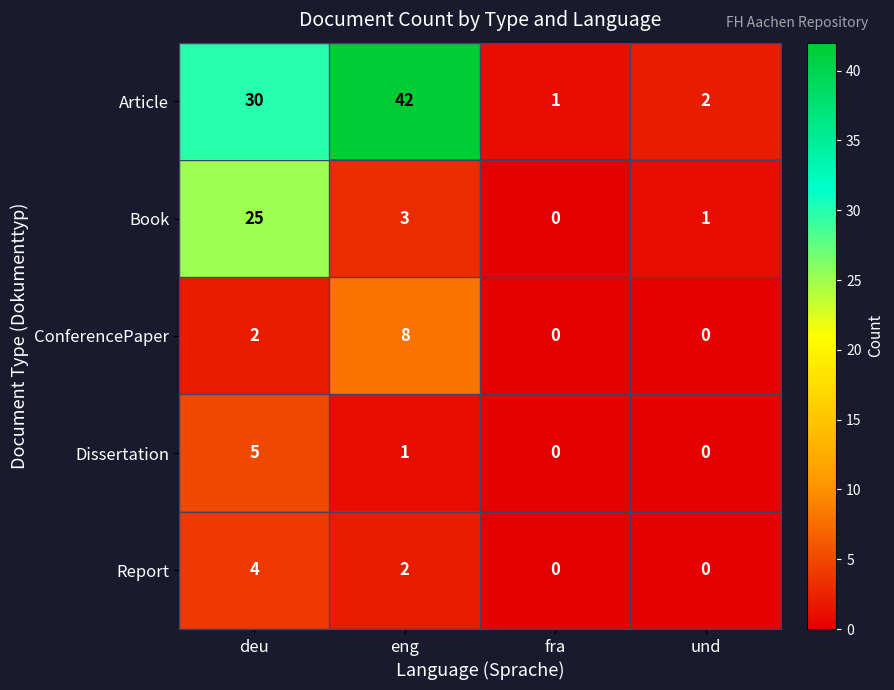

Reading right to left, list all the values displayed in this chart.

Article: und=2	fra=1	eng=42	deu=30
Book: und=1	fra=0	eng=3	deu=25
ConferencePaper: und=0	fra=0	eng=8	deu=2
Dissertation: und=0	fra=0	eng=1	deu=5
Report: und=0	fra=0	eng=2	deu=4